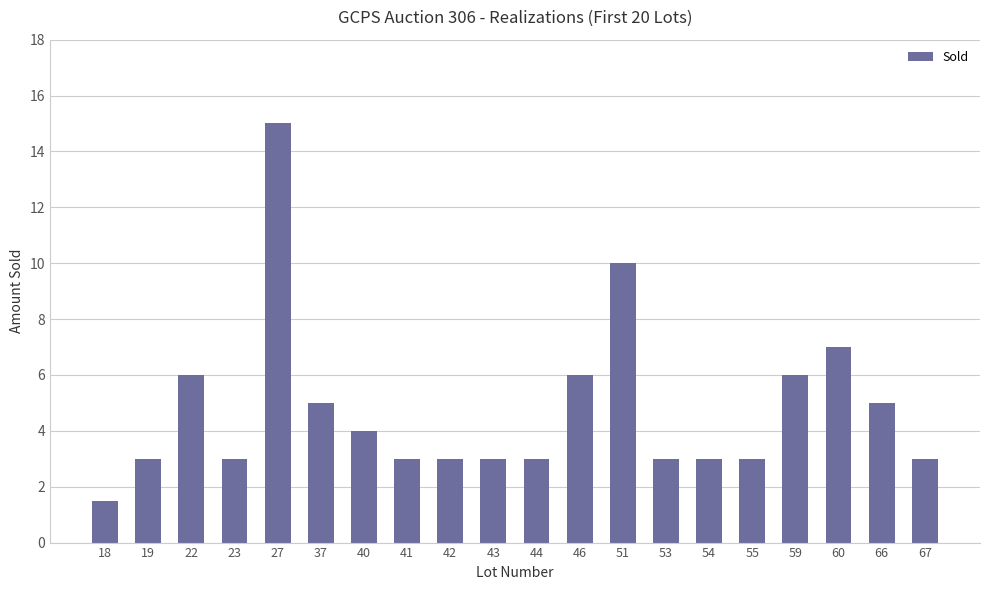

What is the greatest value displayed?

15.0